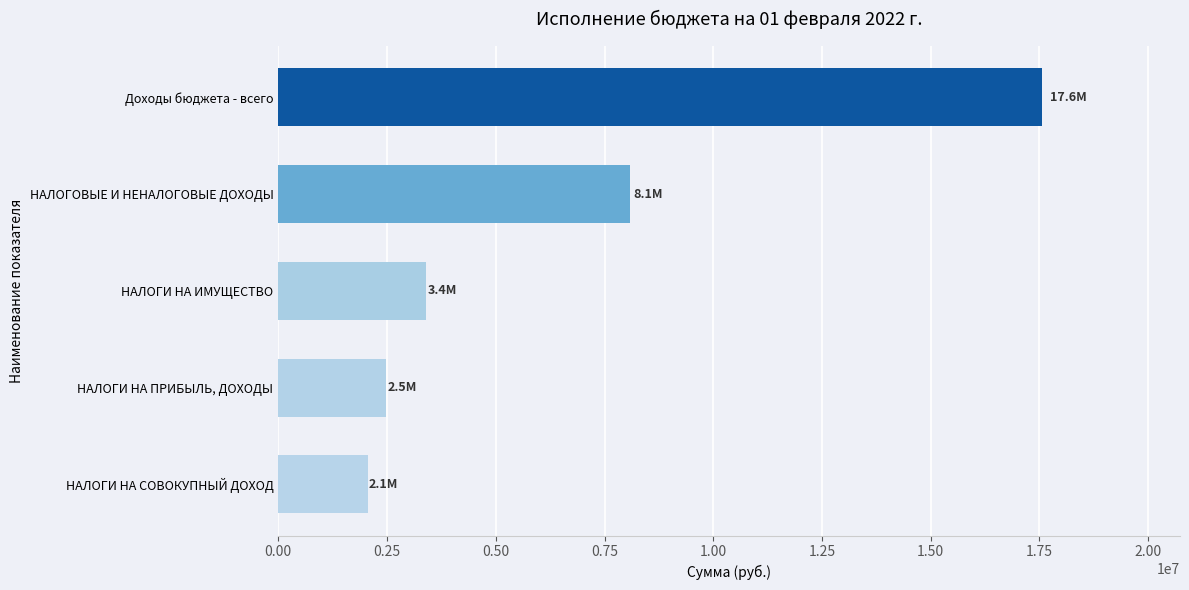

What is the approximate value at НАЛОГИ НА СОВОКУПНЫЙ ДОХОД?

2055000